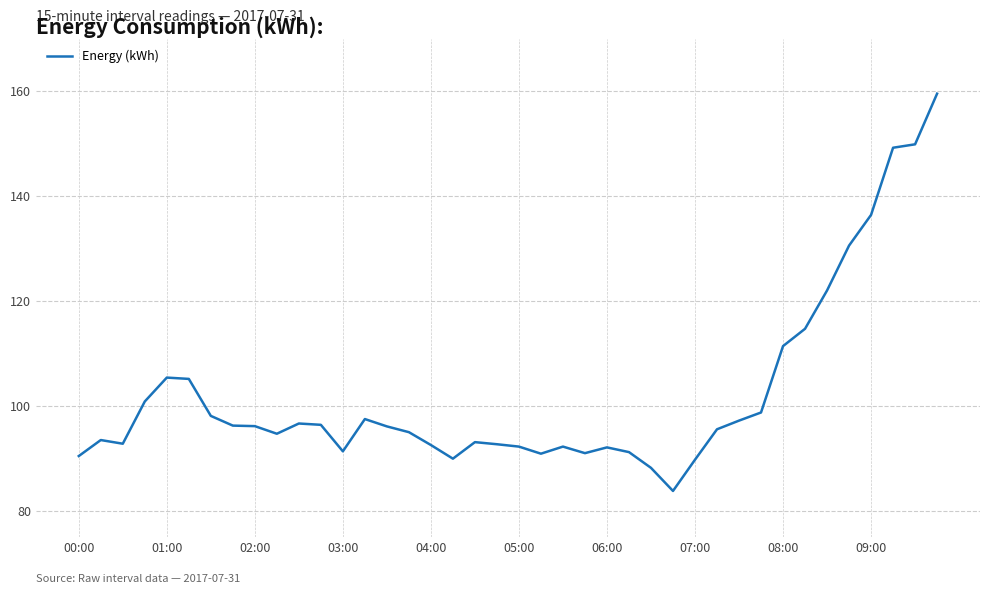

What is the difference between the maximum and minimum values?

75.7